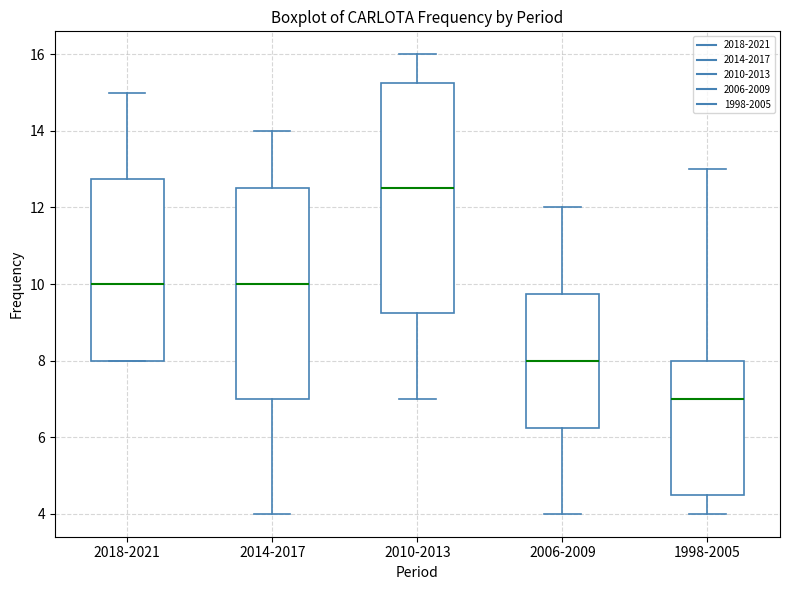

Reading left to right, read every box against the y-axis: the position of its median line, the range the box covers, and the ends of its whiskers. The values are not printed on the chart, so give them approximately, as read against the axis.

2018-2021: median 10.0, box 8.0 to 12.8, whiskers 8.0 to 15.0
2014-2017: median 10.0, box 7.0 to 12.6, whiskers 4.0 to 14.0
2010-2013: median 12.6, box 9.2 to 15.2, whiskers 7.0 to 16.0
2006-2009: median 8.0, box 6.2 to 9.8, whiskers 4.0 to 12.0
1998-2005: median 7.0, box 4.6 to 8.0, whiskers 4.0 to 13.0